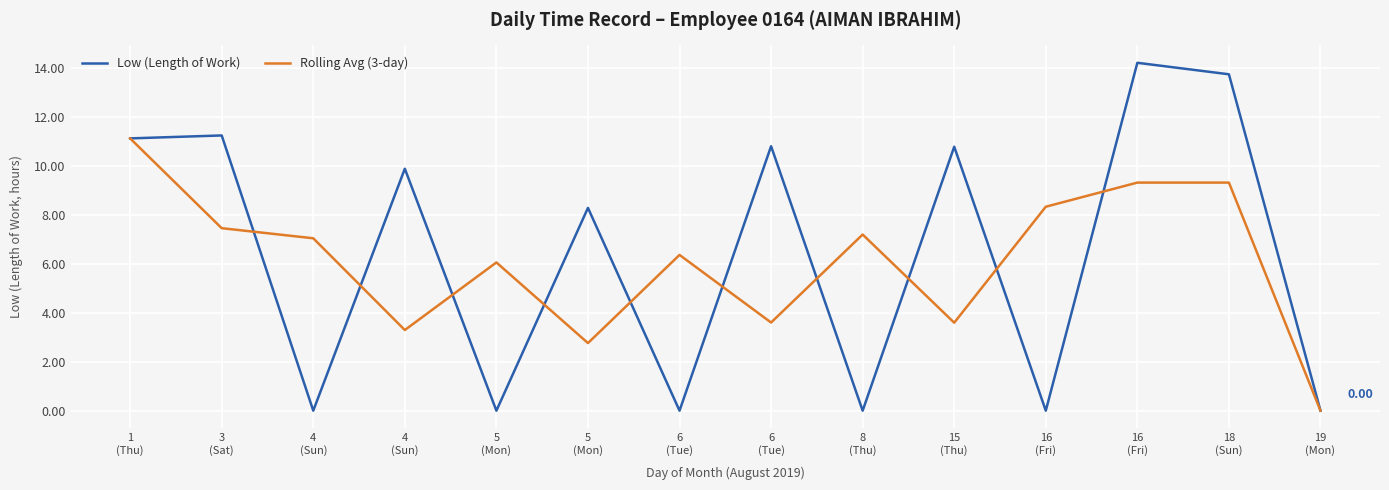

What is the spread (max minus min) of values at 16
(Fri)?

8.3